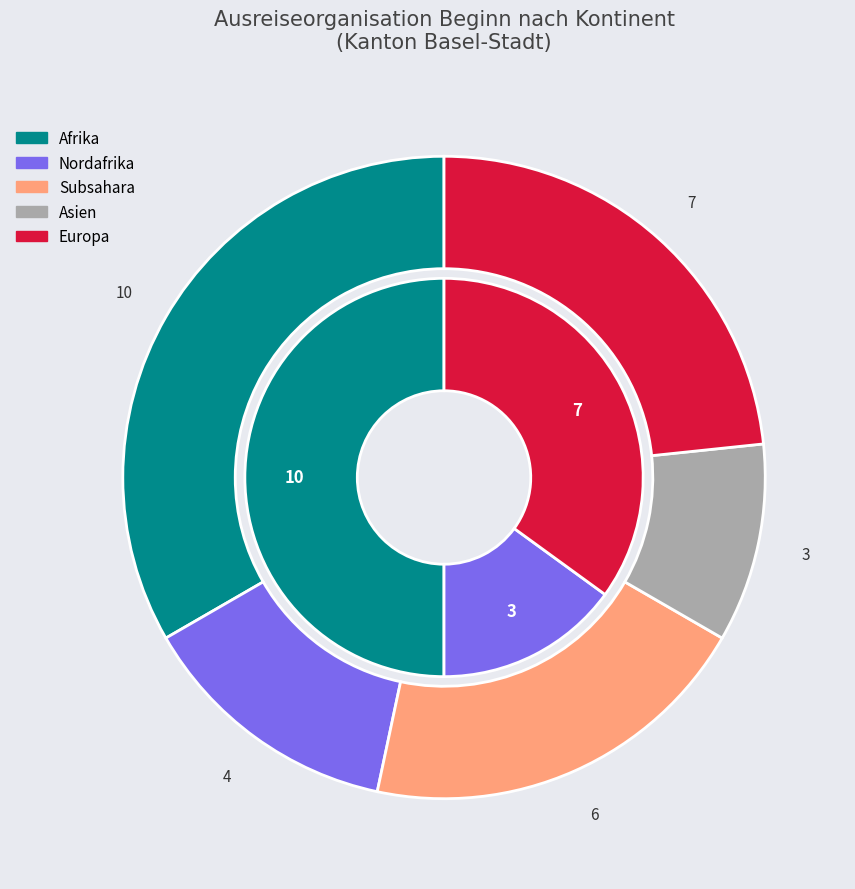

The Asien slice represents 1% of the pie. True or false?

False